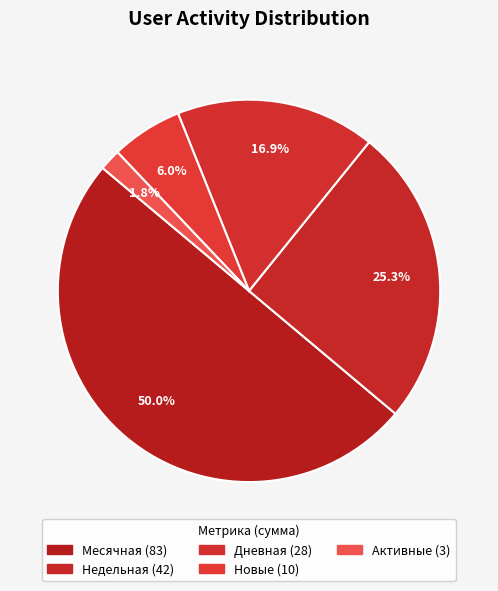

Is there a majority slice in this chart?

No